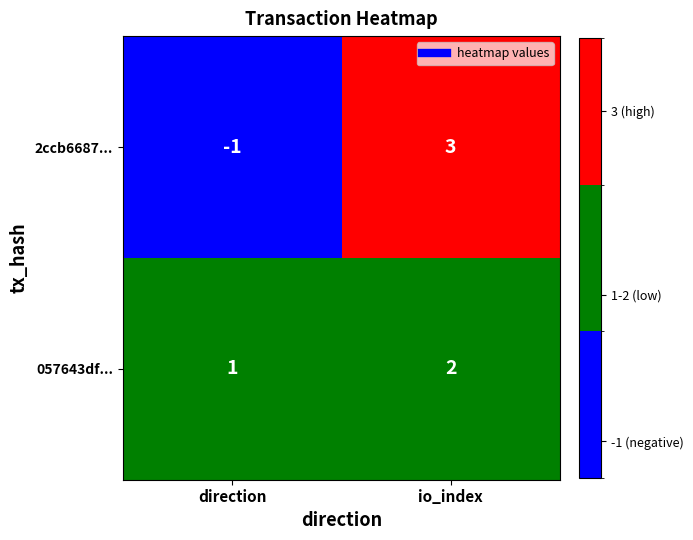

What is the difference between the 2ccb6687... values at io_index and direction?

4